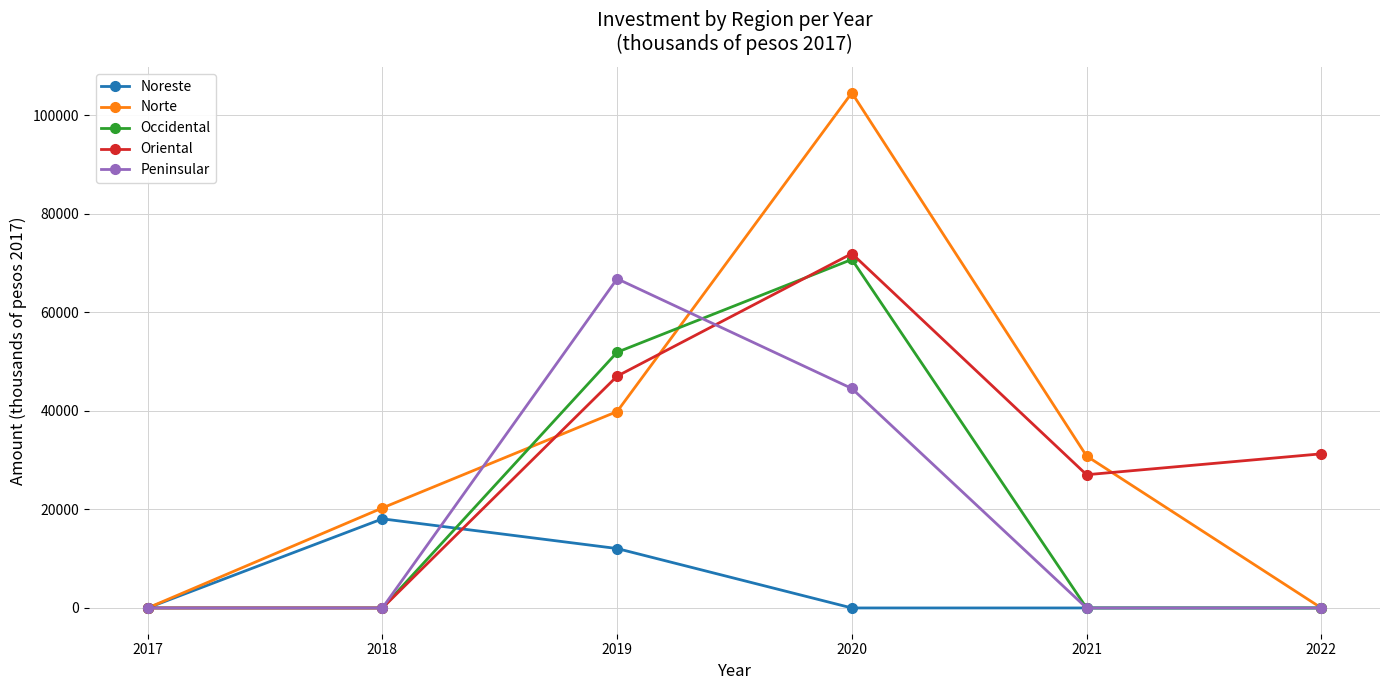

The value of Norte at 2022 is 0. True or false?

True